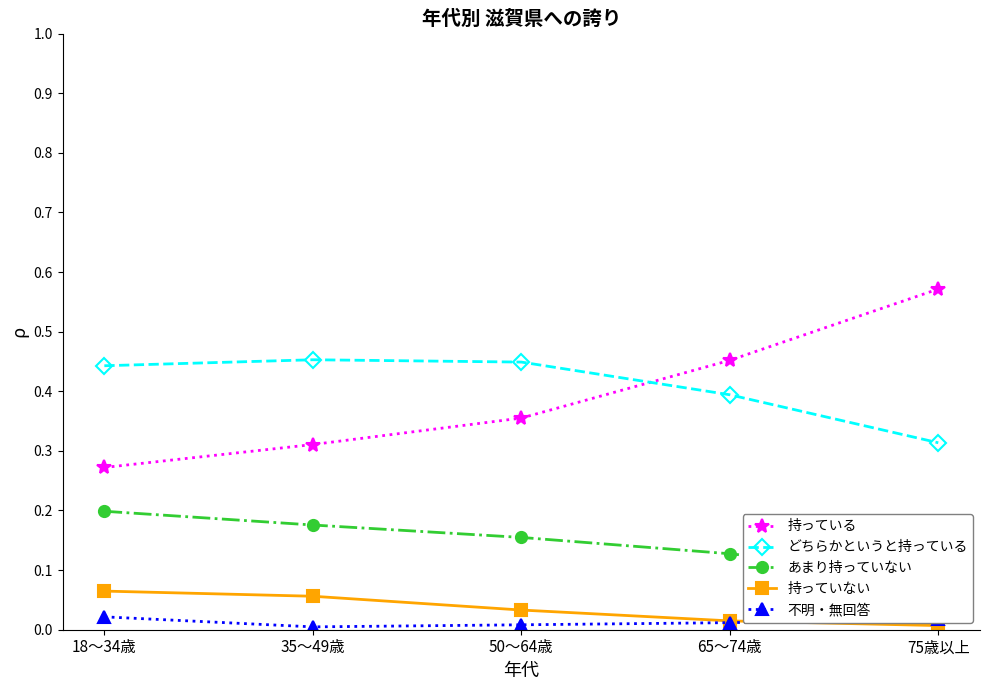

Count the number of categories in the chart.

5